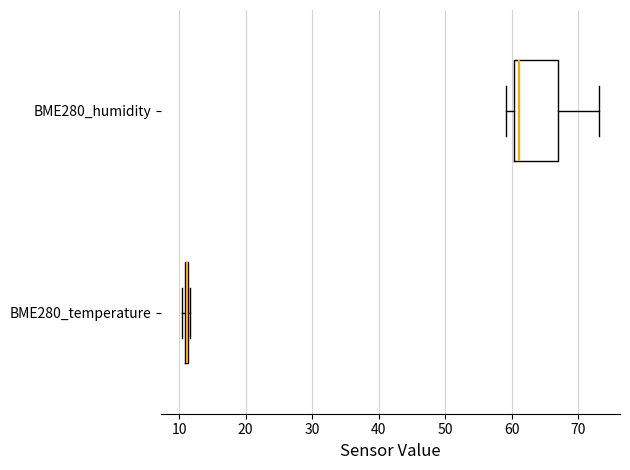

Reading bottom to top, transcribe this box plot: for each box, give where its median line is, the range the box spans, and where its two whiskers end, as read against the x-axis. The values are not printed on the chart, so give them approximately, as read against the axis.

BME280_temperature: box collapsed to a line at 11, whiskers 10 to 12
BME280_humidity: median 61, box 60 to 67, whiskers 59 to 73